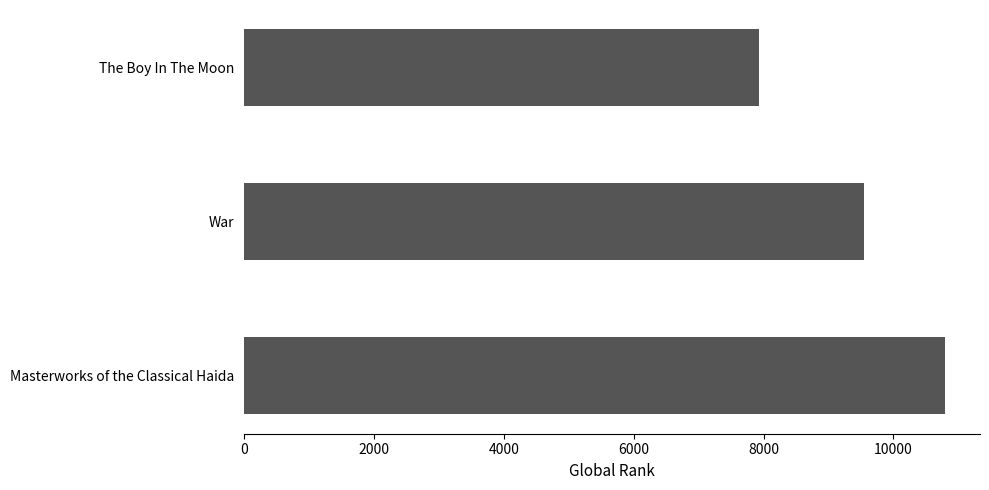

What is the value of the 3rd bar from the top?

10793